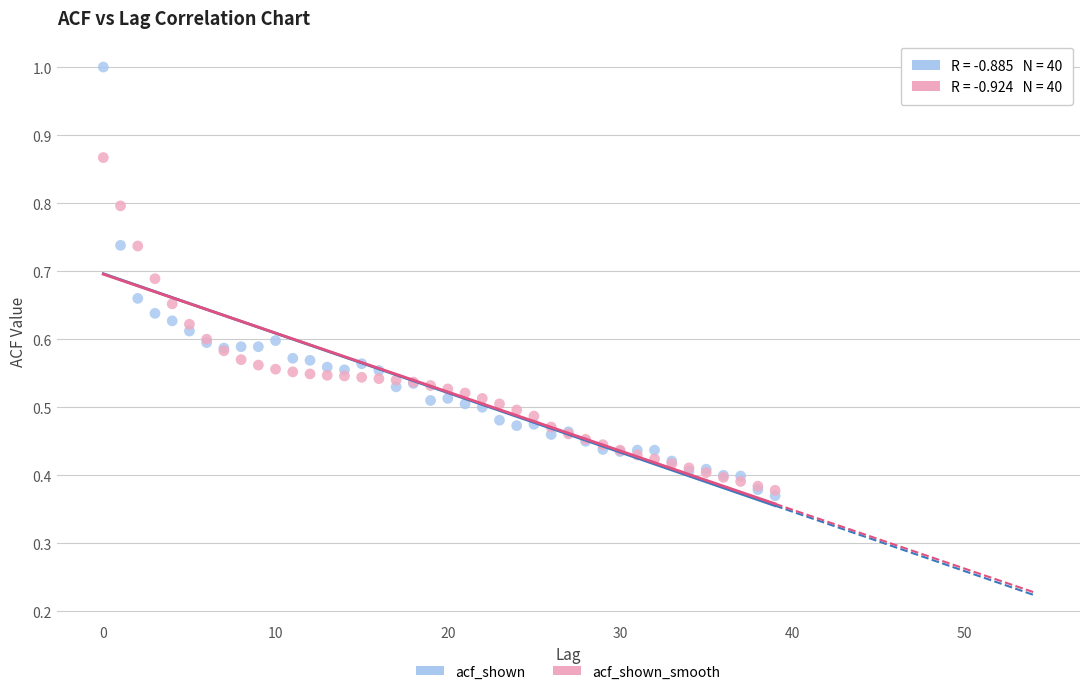

Which series has the widest spread of Y values?

acf_shown